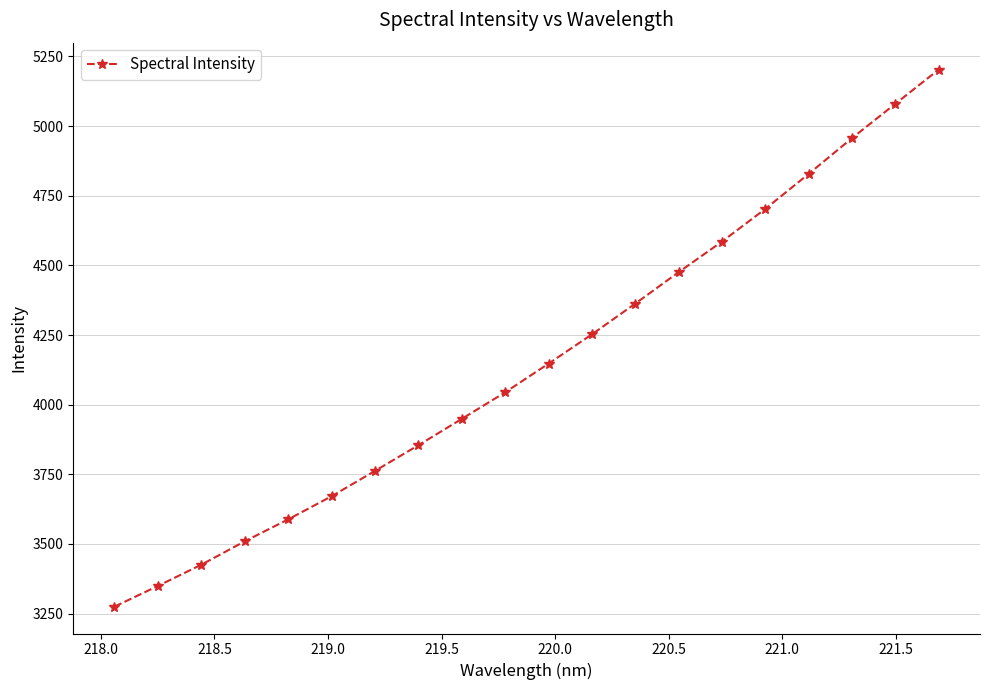

What is the value of the 12th point from the left?

4252.2